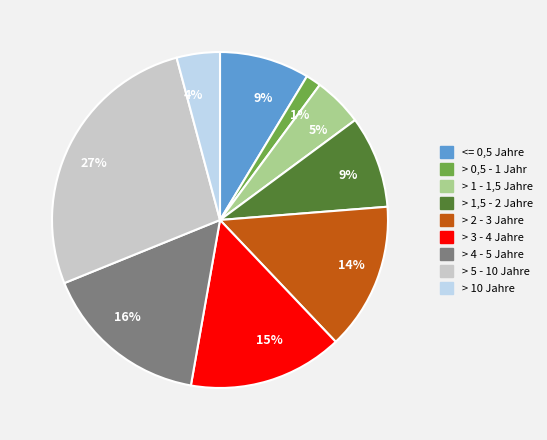

Does any single category account for the majority?

No